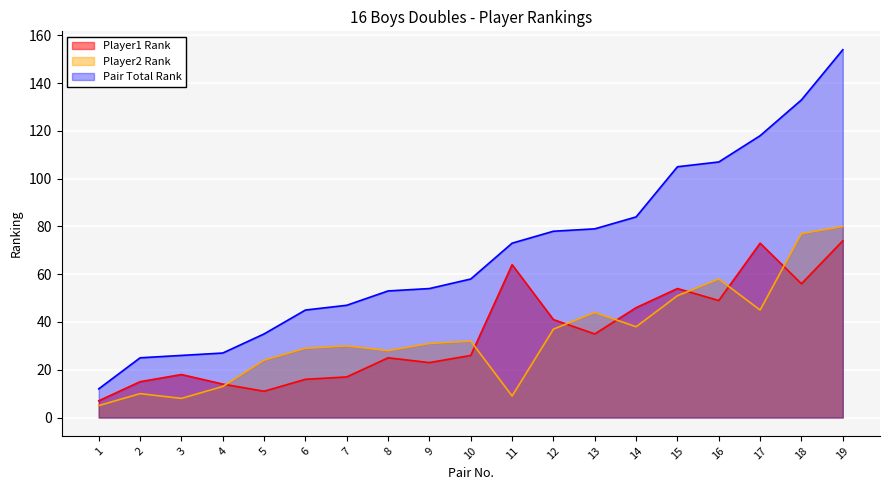

True or false: Player2 Rank has a value of 29 at 6.

True